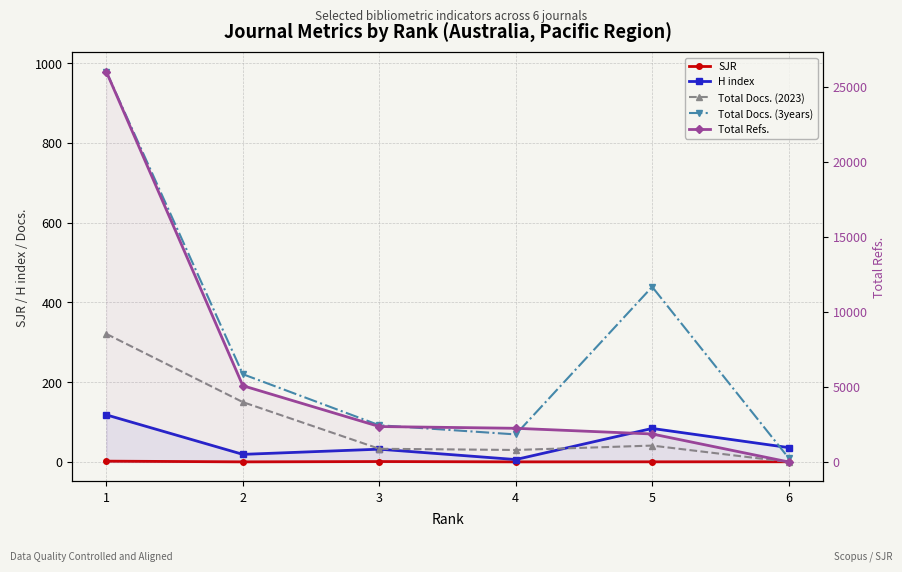

At how many categories does at least one series exceed 7312?

1